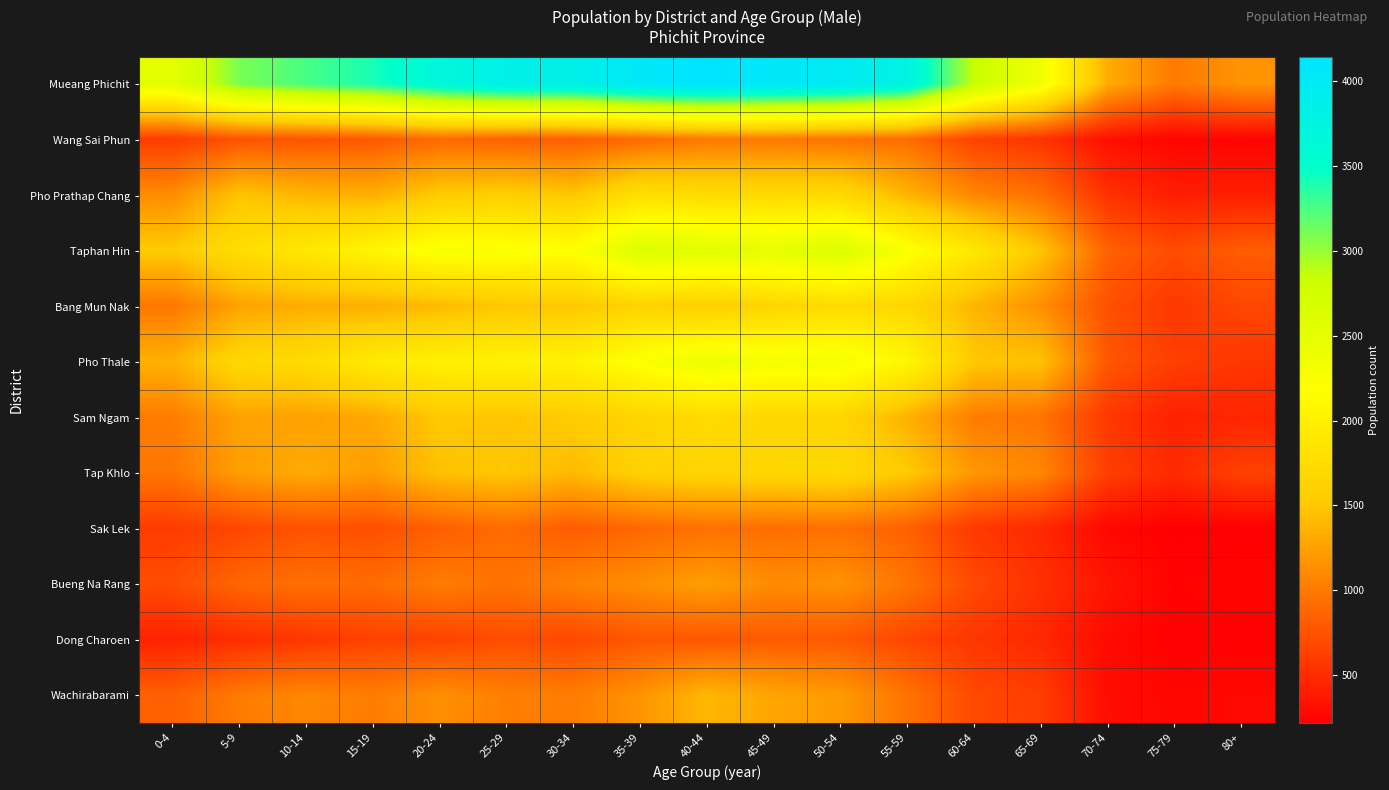

Count the number of categories in the chart.

17